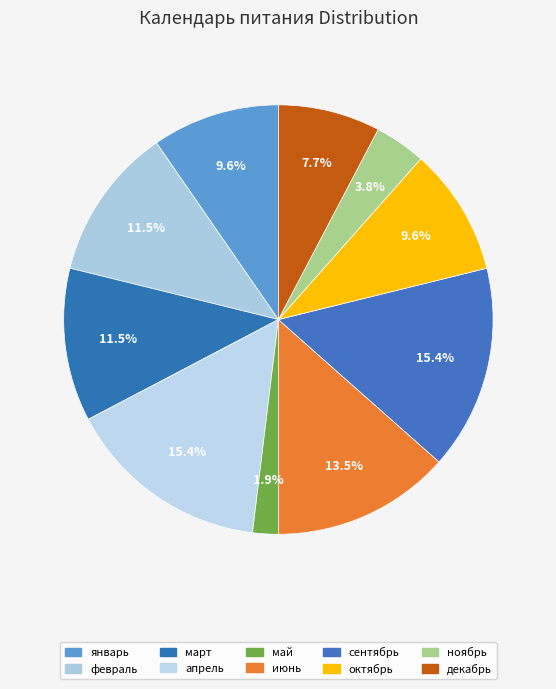

Combined, do июнь and январь account for over 50%?

No